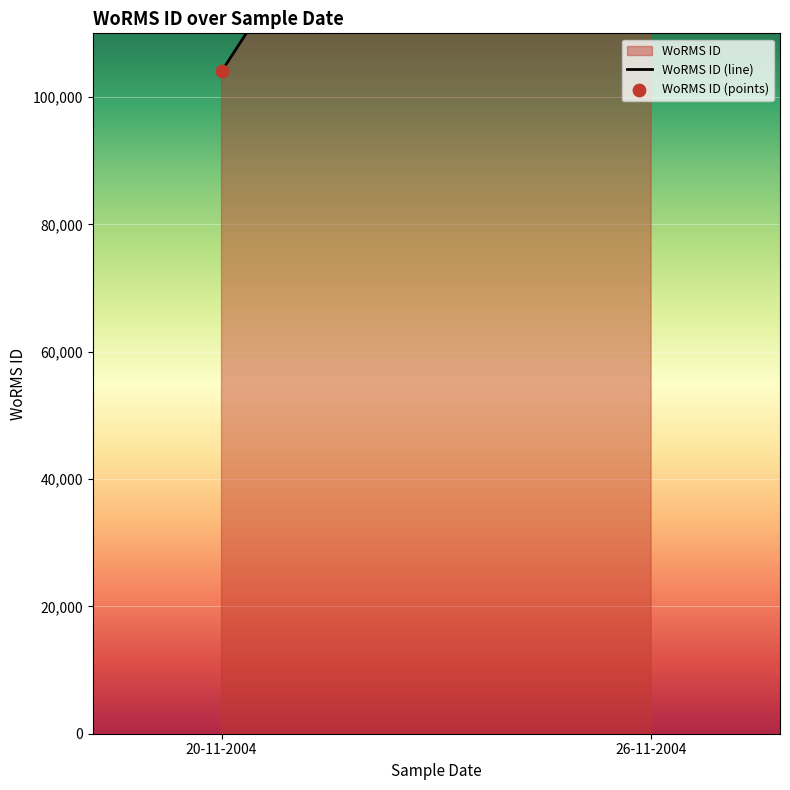

Which series has the largest total across all categories?

WoRMS ID (line)